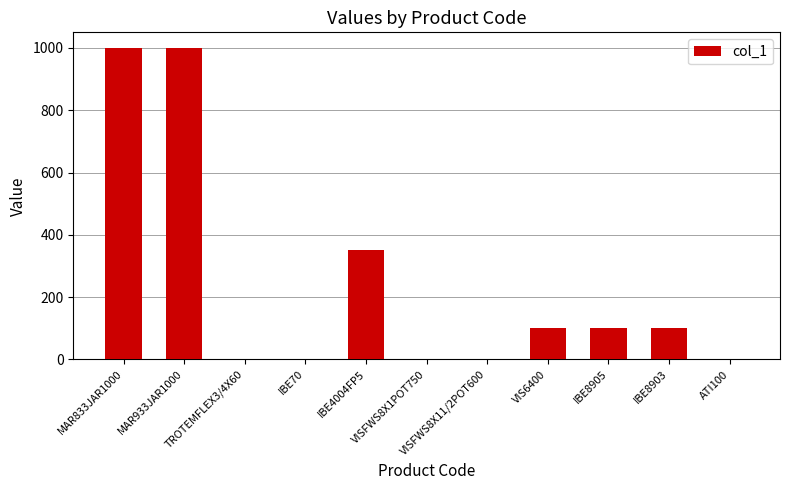

What value does the data have at MAR933JAR1000?

1000